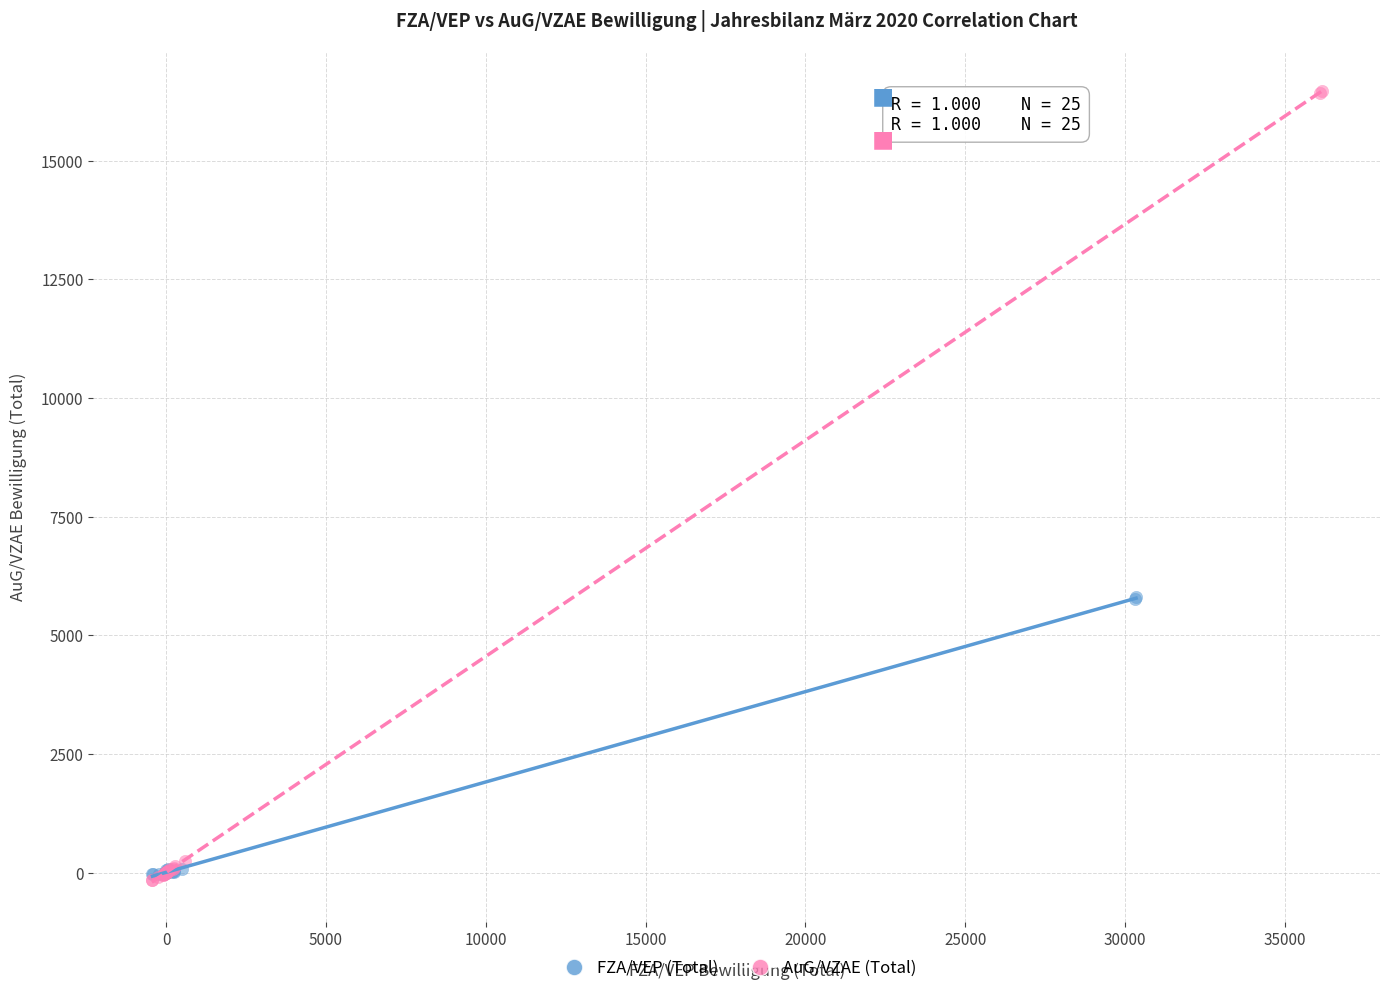

Which series contains the highest Y value?

AuG/VZAE (Total)